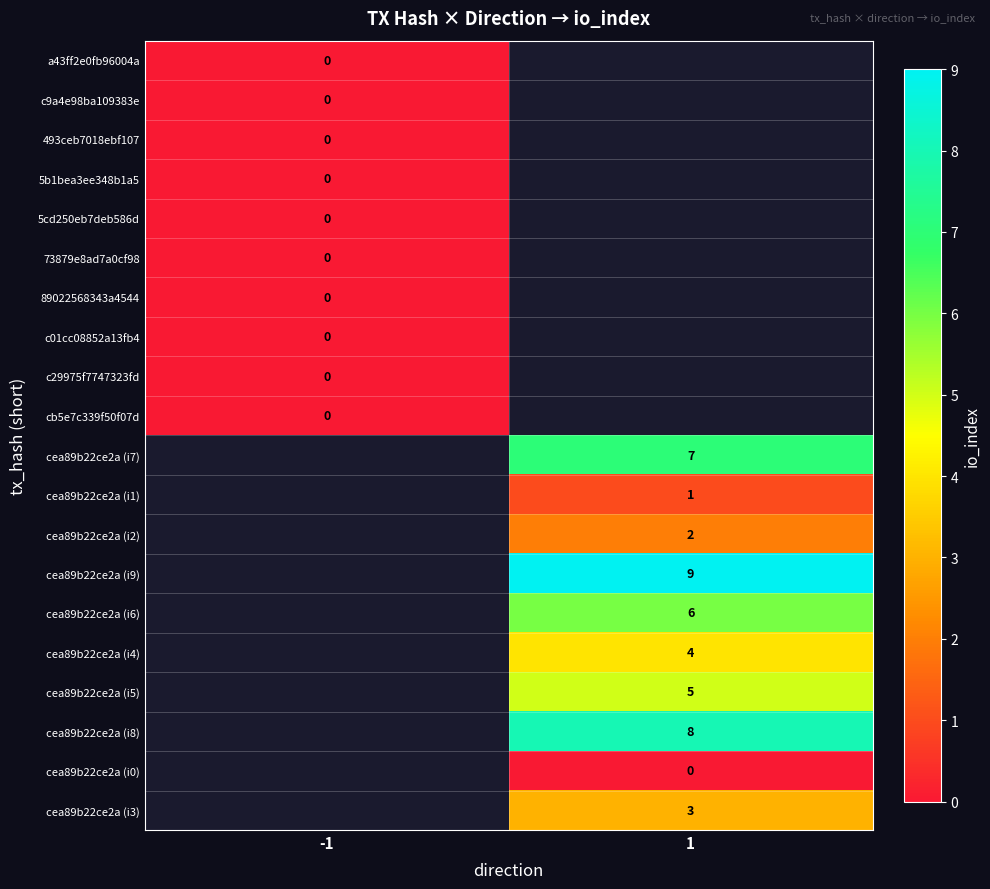

The value of cea89b22ce2a (i4) at 1 is 5. True or false?

False